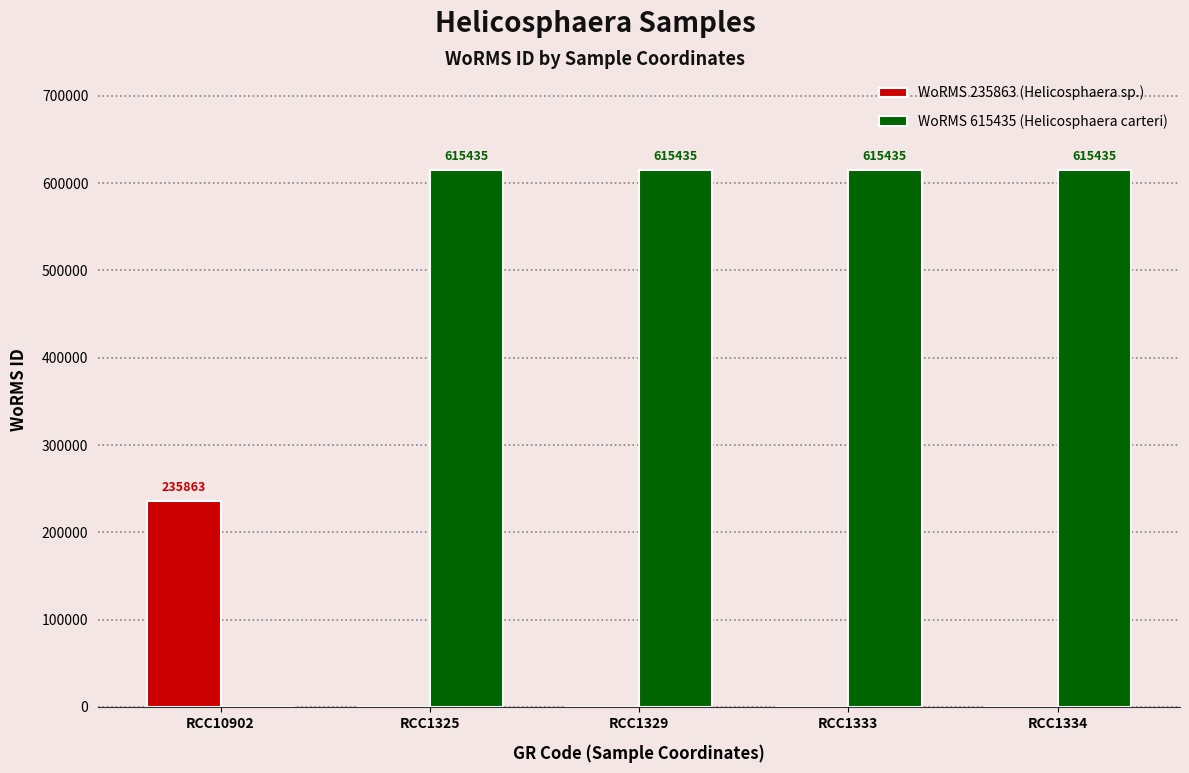

Between RCC10902 and RCC1329, which series saw the biggest shift?

WoRMS 615435 (Helicosphaera carteri)